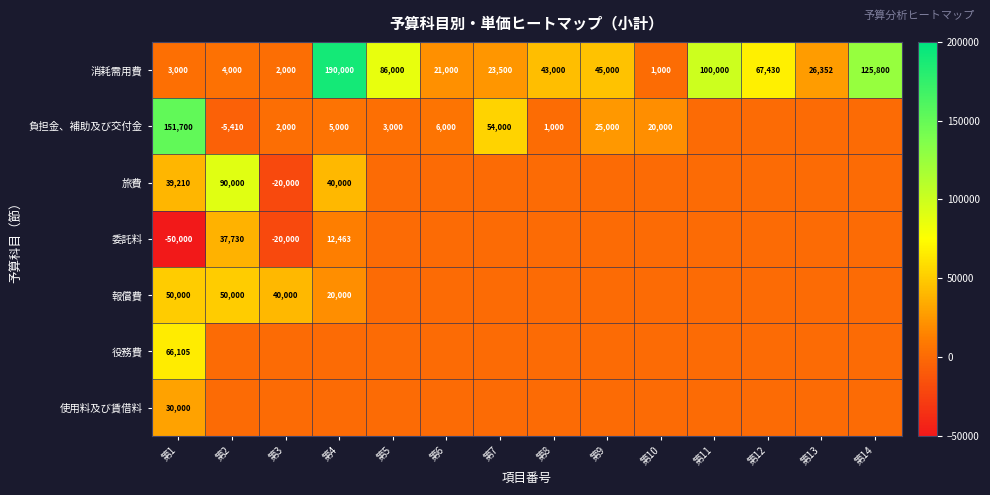

What is the difference between the maximum and minimum values in the 消耗需用費 series?

189000